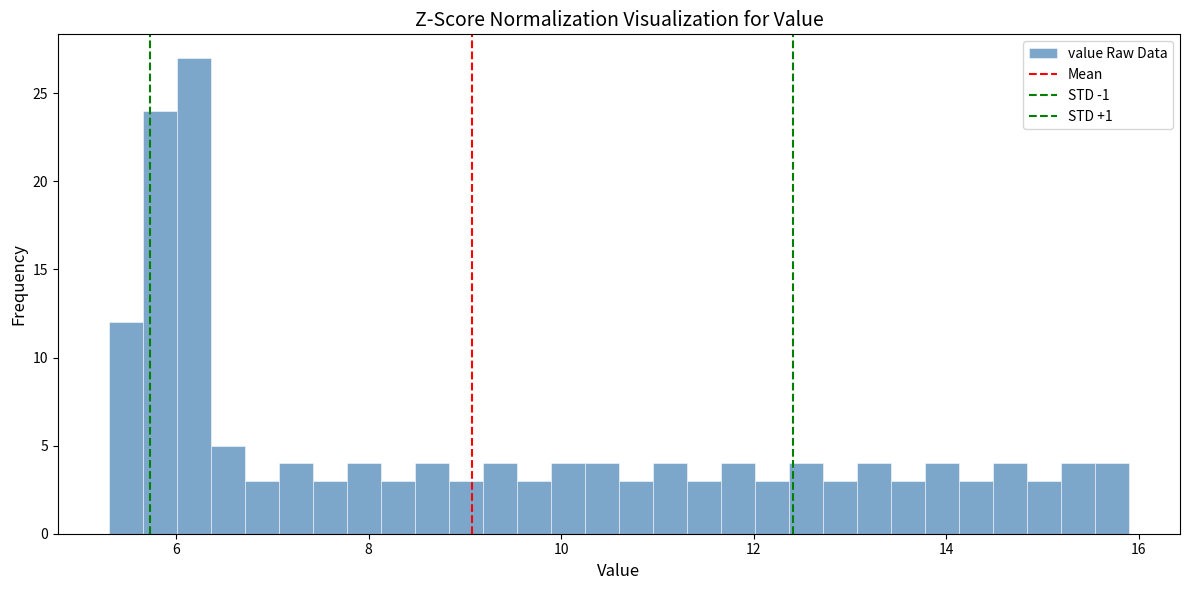

Around what value on the x-axis is the tallest bar? Give the approximate position of its centre, as read against the axis.

6.2